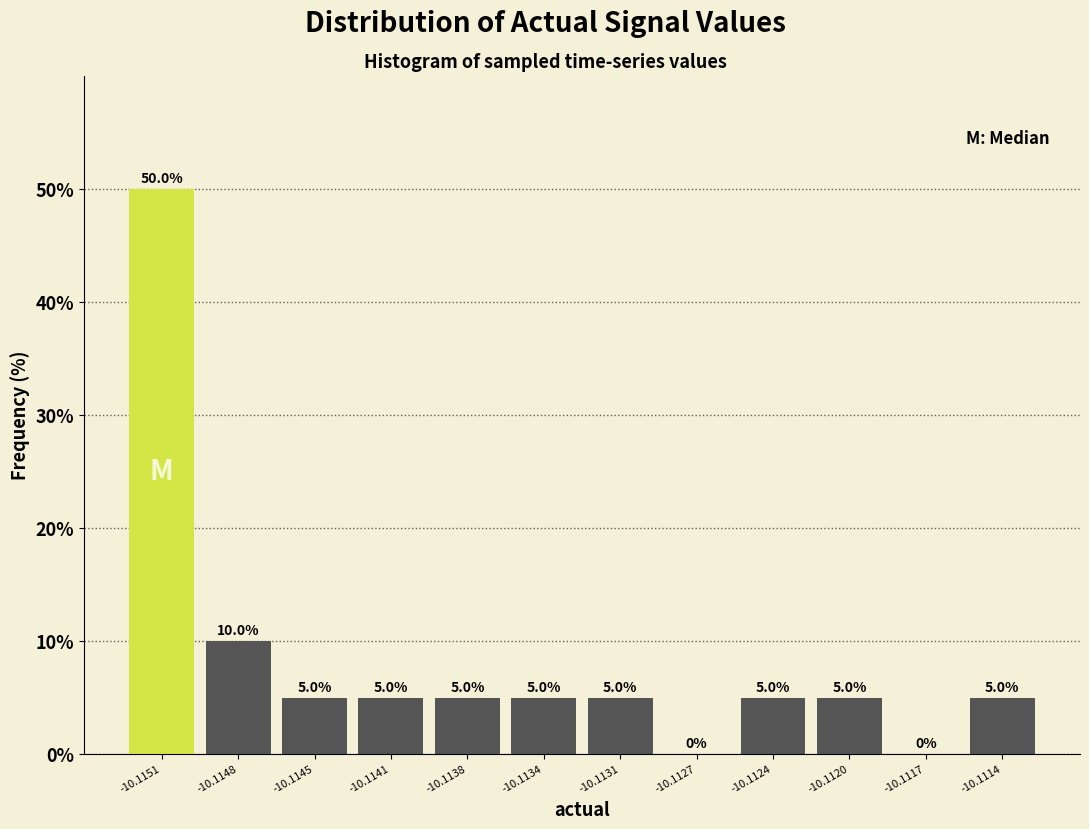

Reading left to right, list all the values displayed in this chart.

-10.1151=50	-10.1148=10	-10.1145=5	-10.1141=5	-10.1138=5	-10.1134=5	-10.1131=5	-10.1127=0	-10.1124=5	-10.1120=5	-10.1117=0	-10.1114=5